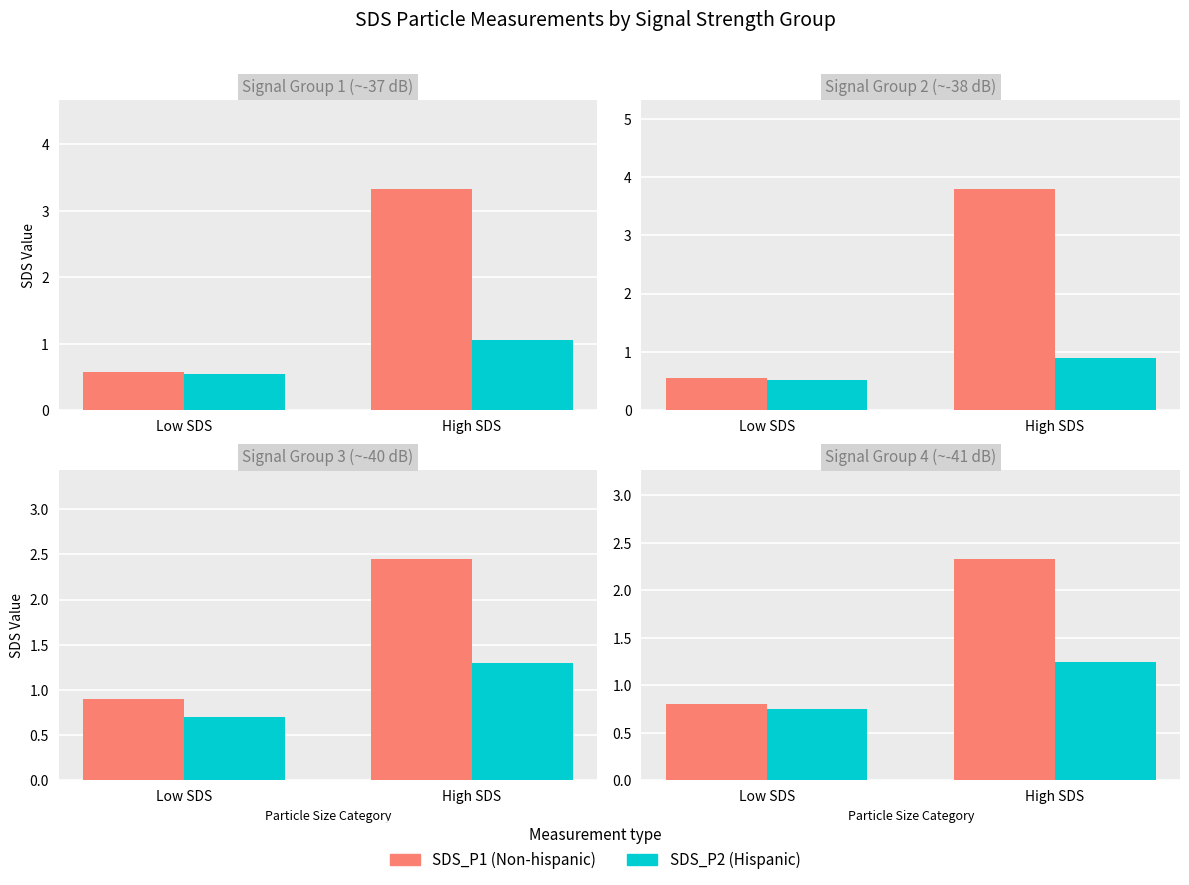

Rank the series at High SDS from lowest to highest value.

SDS_P2 (Hispanic), SDS_P1 (Non-hispanic)